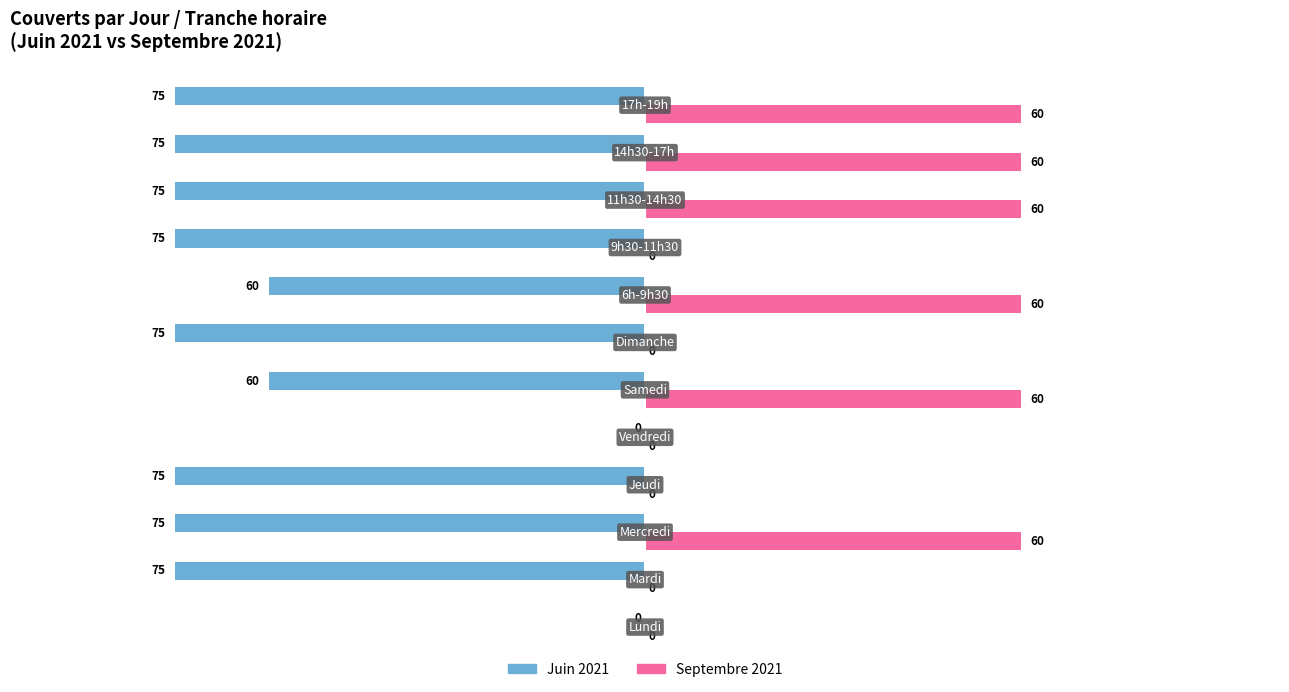

What is the sum of all Septembre 2021 values?

360